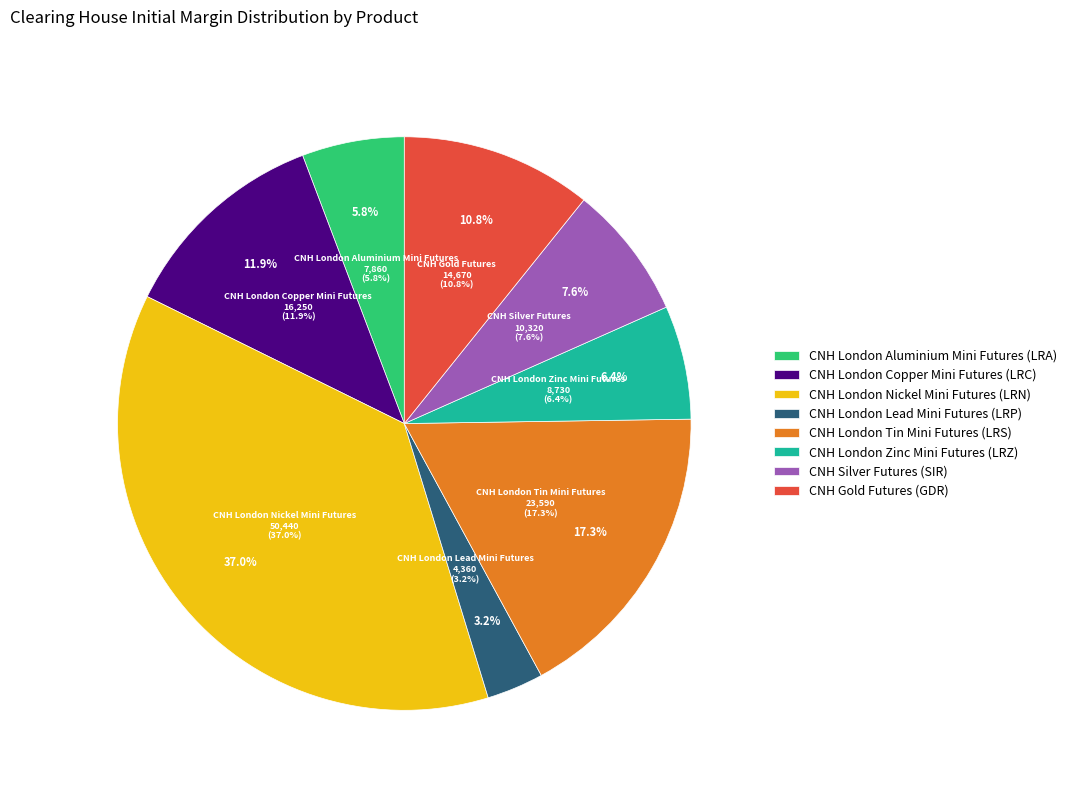

Approximately how many times larger is the value at CNH London Zinc Mini Futures (LRZ) compared to CNH Silver Futures (SIR)?

0.8